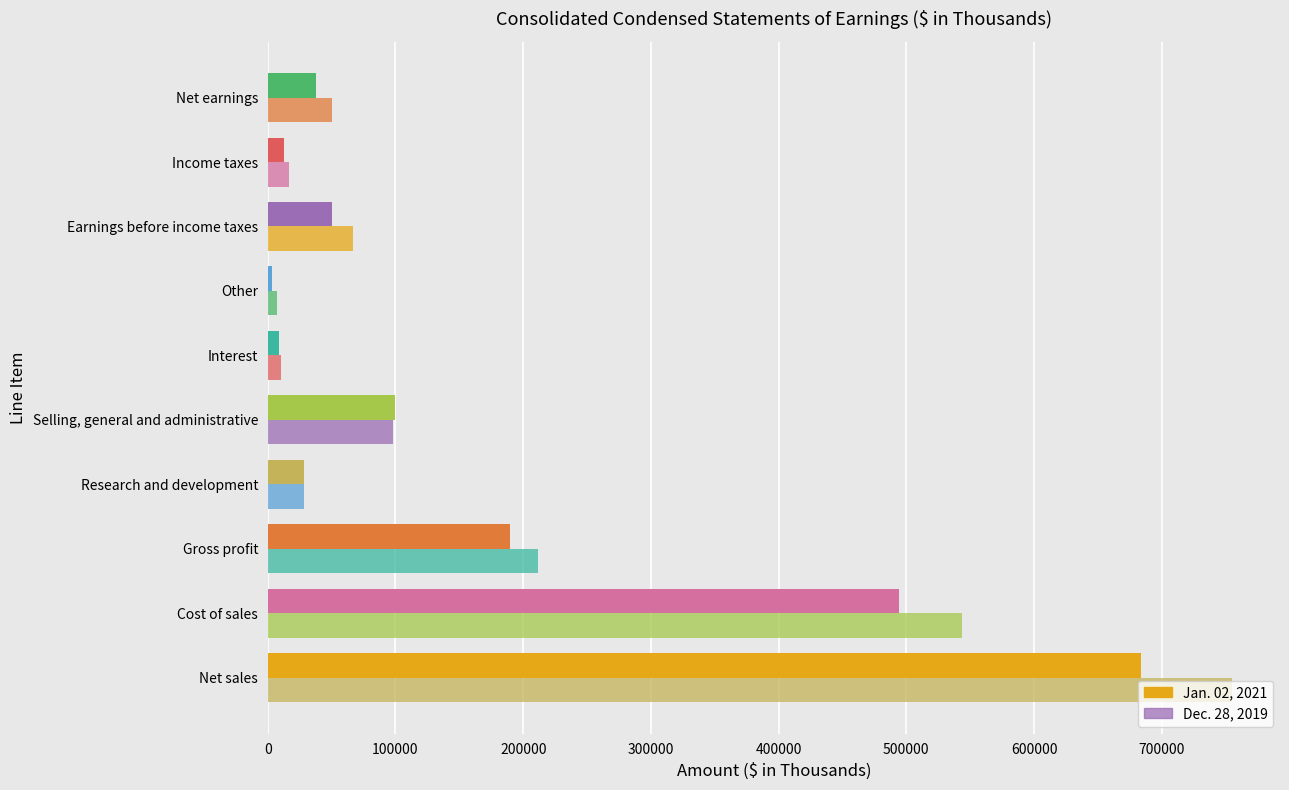

Reading left to right, what are all the values shown in this chart?

Jan. 02, 2021: 683954	494311	189643	28008	99603	8420	3241	50371	12529	37842
Dec. 28, 2019: 754843	543586	211257	28208	98367	10232	7546	66904	16877	50027